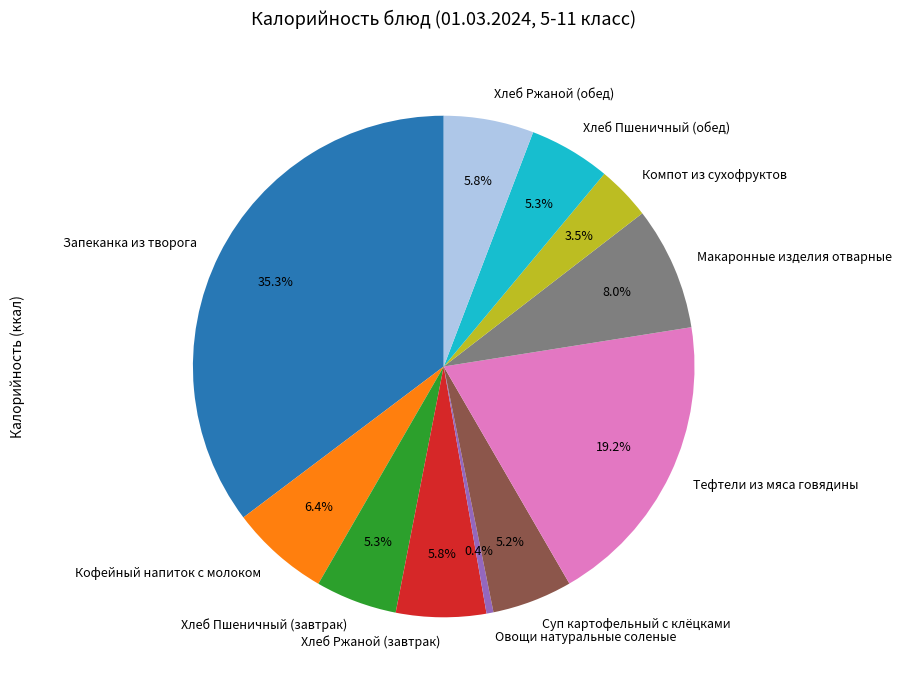

Which category has the biggest portion of the pie?

Запеканка из творога